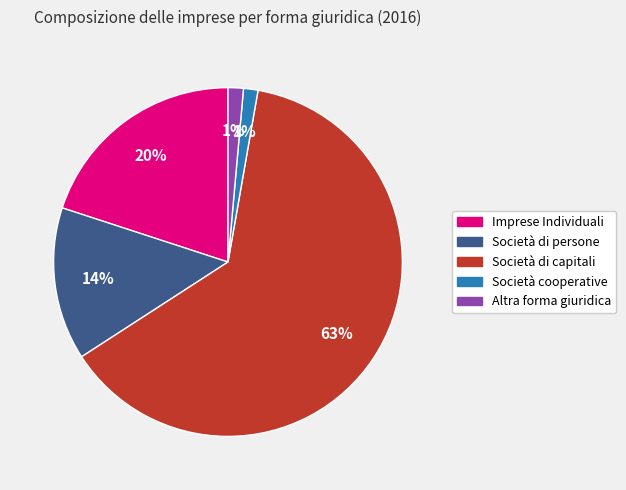

To the nearest percent, what is the average slice percentage?

20%